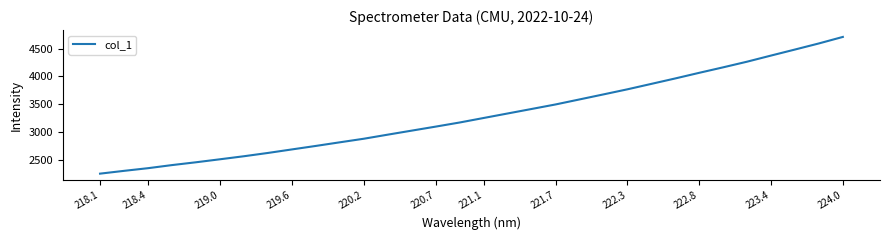

What is the difference between the maximum and minimum values?

2457.1